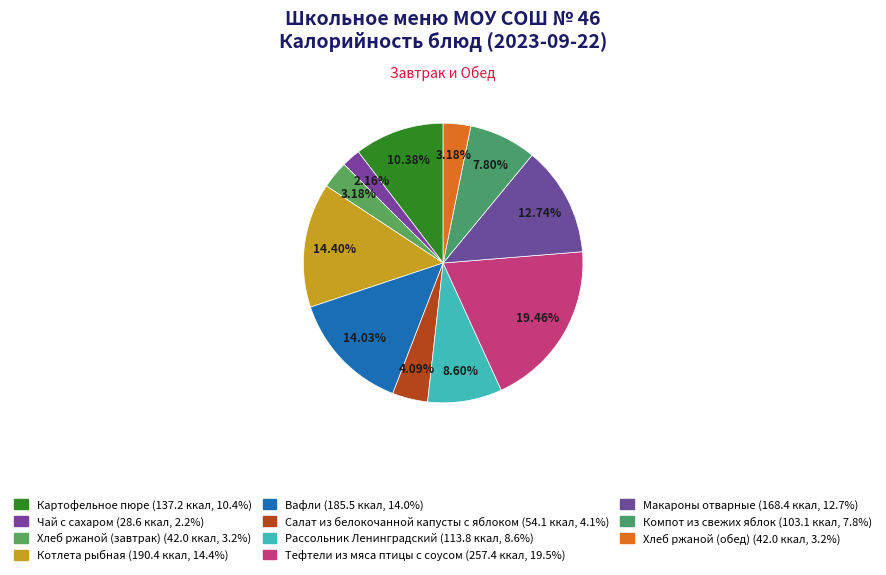

How many slices are in this pie chart?

11